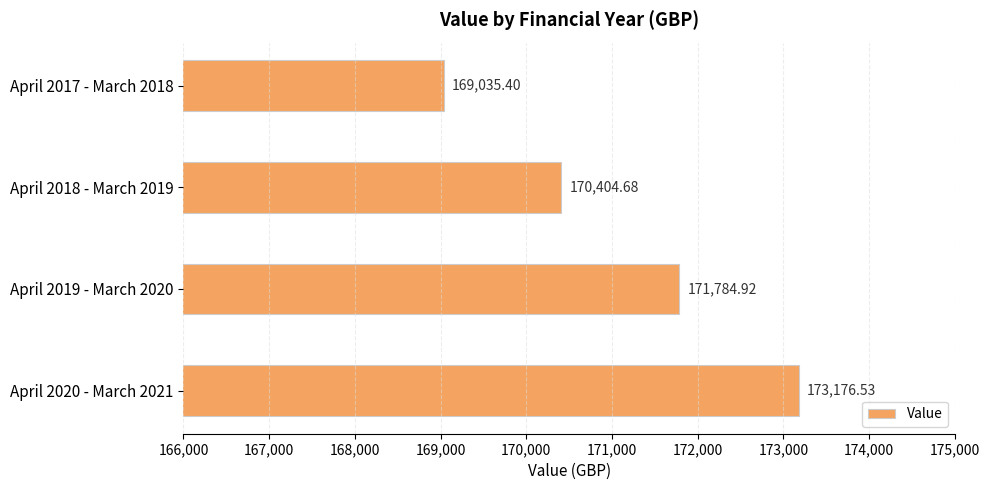

What is the difference between the maximum and minimum values?

4141.1